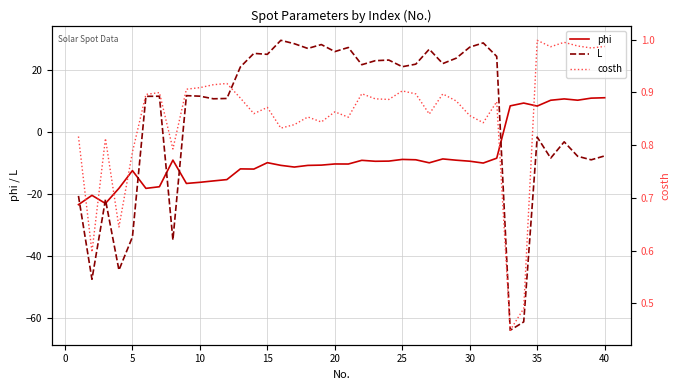

Count the number of categories in the chart.

40